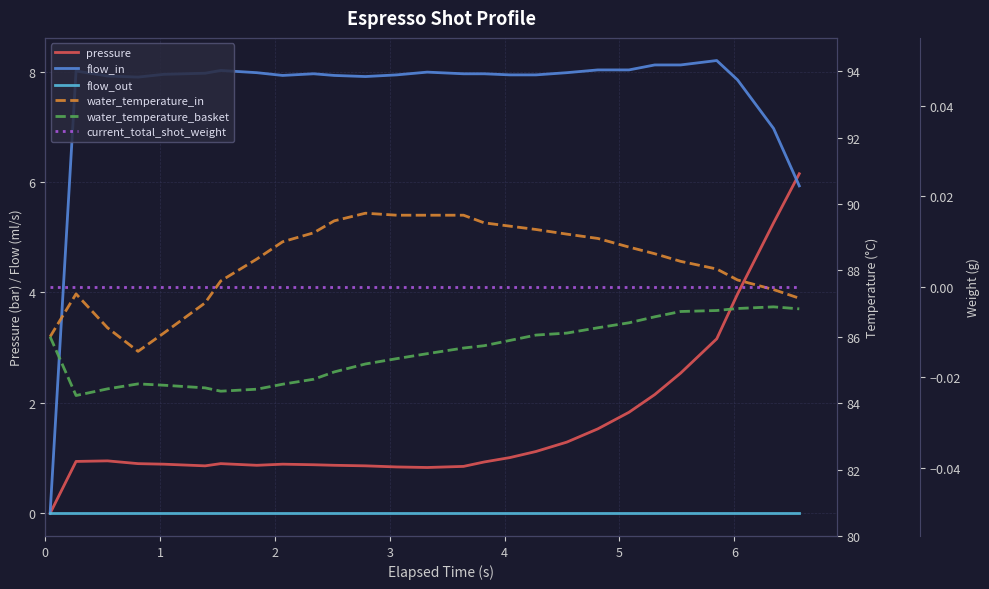

In water_temperature_in, how many points are lower than both neighbors (excluding endpoints)?

1